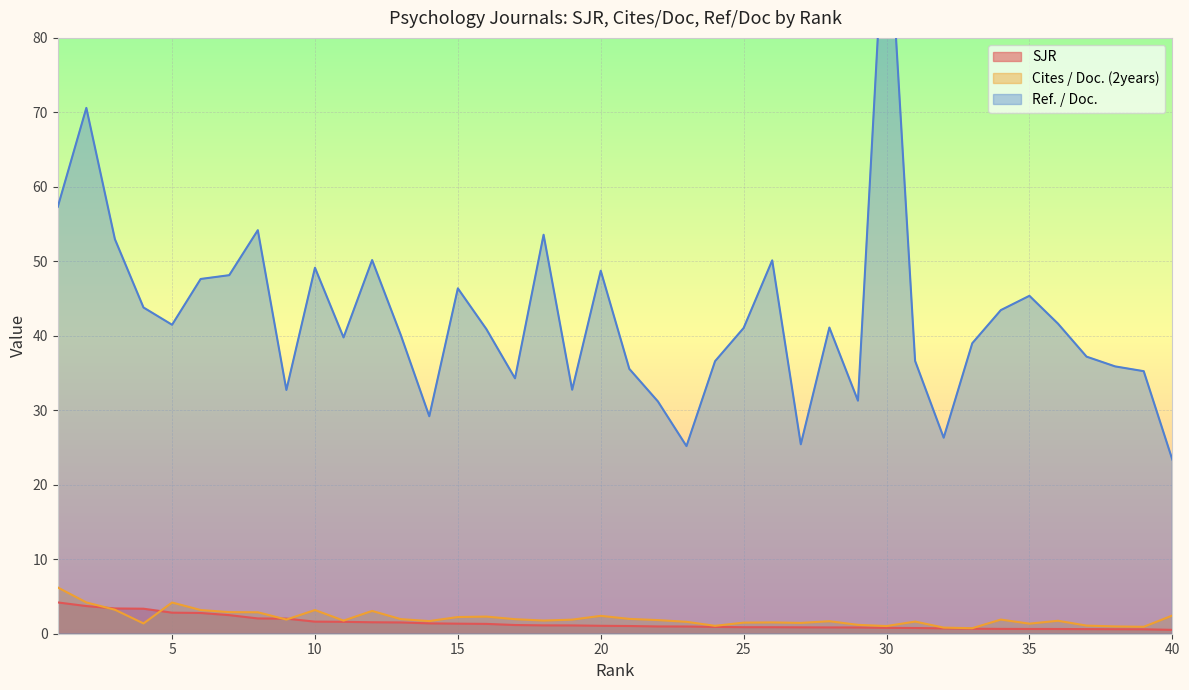

Reading left to right, what are all the values shown in this chart?

SJR: 4.2	3.7	3.4	3.4	2.8	2.8	2.5	2.1	2.0	1.6	1.6	1.5	1.5	1.4	1.3	1.3	1.2	1.1	1.1	1.1	1.0	1.0	1.0	0.9	0.9	0.9	0.9	0.8	0.8	0.8	0.8	0.7	0.7	0.6	0.6	0.6	0.6	0.6	0.6	0.5
Cites / Doc. (2years): 6.2	4.2	3.2	1.4	4.2	3.2	2.9	2.9	1.9	3.2	1.8	3.1	2.0	1.7	2.2	2.3	1.9	1.8	1.9	2.4	2.0	1.8	1.6	1.1	1.5	1.5	1.4	1.7	1.2	1.0	1.6	0.8	0.7	1.9	1.4	1.7	1.1	1.0	0.9	2.4
Ref. / Doc.: 57.3	70.6	53.0	43.8	41.5	47.6	48.1	54.2	32.7	49.1	39.8	50.2	40.1	29.2	46.4	40.9	34.3	53.6	32.8	48.7	35.6	31.2	25.2	36.6	41.0	50.1	25.4	41.1	31.3	101.6	36.6	26.3	39.0	43.5	45.4	41.6	37.2	35.9	35.2	23.4